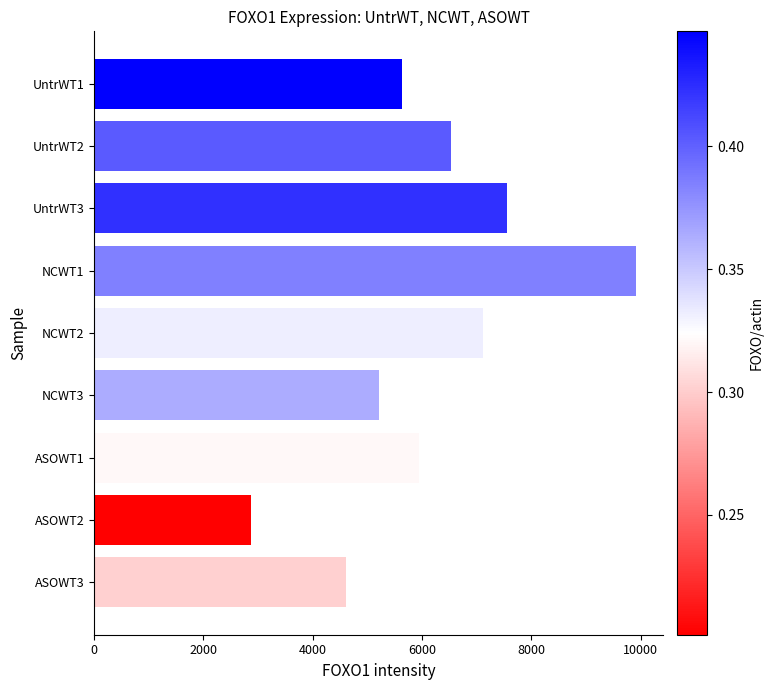

Reading bottom to top, extract all data points from this chart.

4602.3	2876.5	5951.5	5208.0	7117.8	9920.2	7556.8	6525.1	5633.0